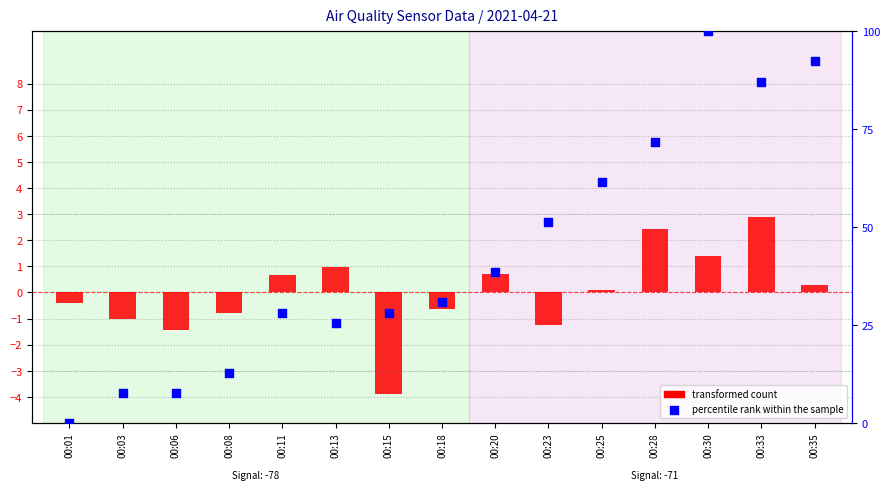

Which series contains the lowest Y value?

transformed count